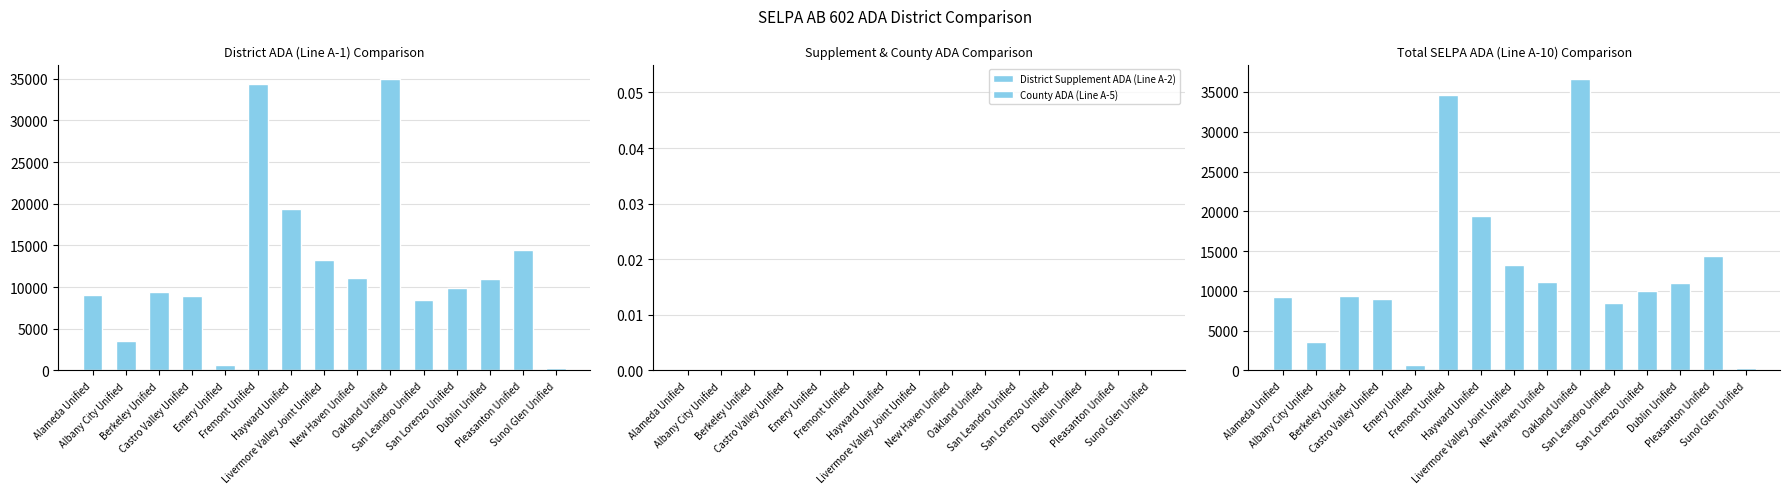

Rank the series by their maximum value, from highest to lowest.

Total SELPA ADA (Line A-10), District ADA (Line A-1), District Supplement ADA (Line A-2), County ADA (Line A-5)